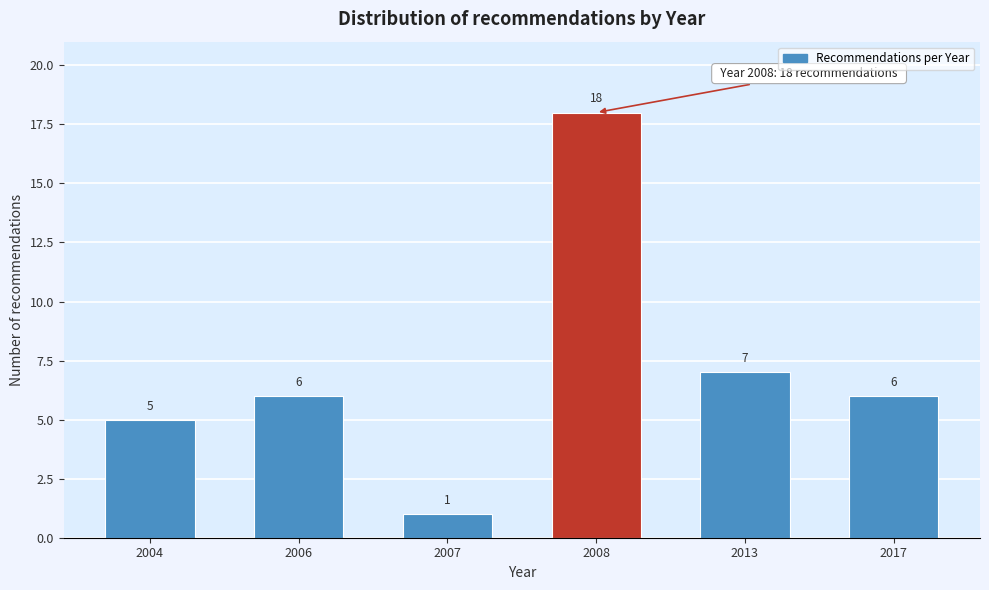

Reading left to right, extract all data points from this chart.

2004=5	2006=6	2007=1	2008=18	2013=7	2017=6